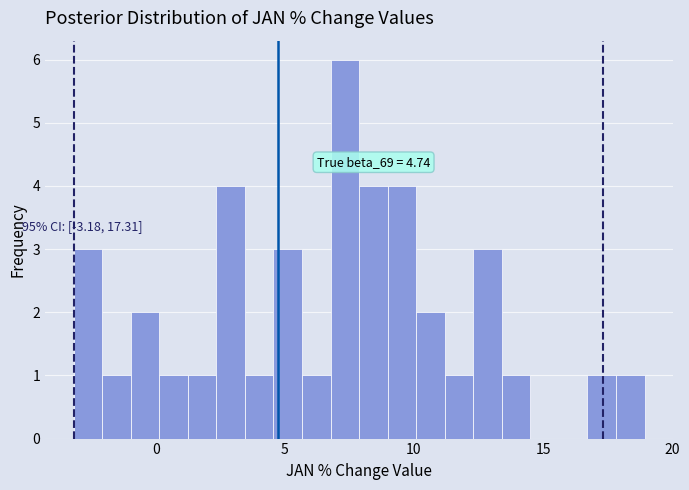

Around what value on the x-axis is the tallest bar? Give the approximate position of its centre, as read against the axis.

7.5